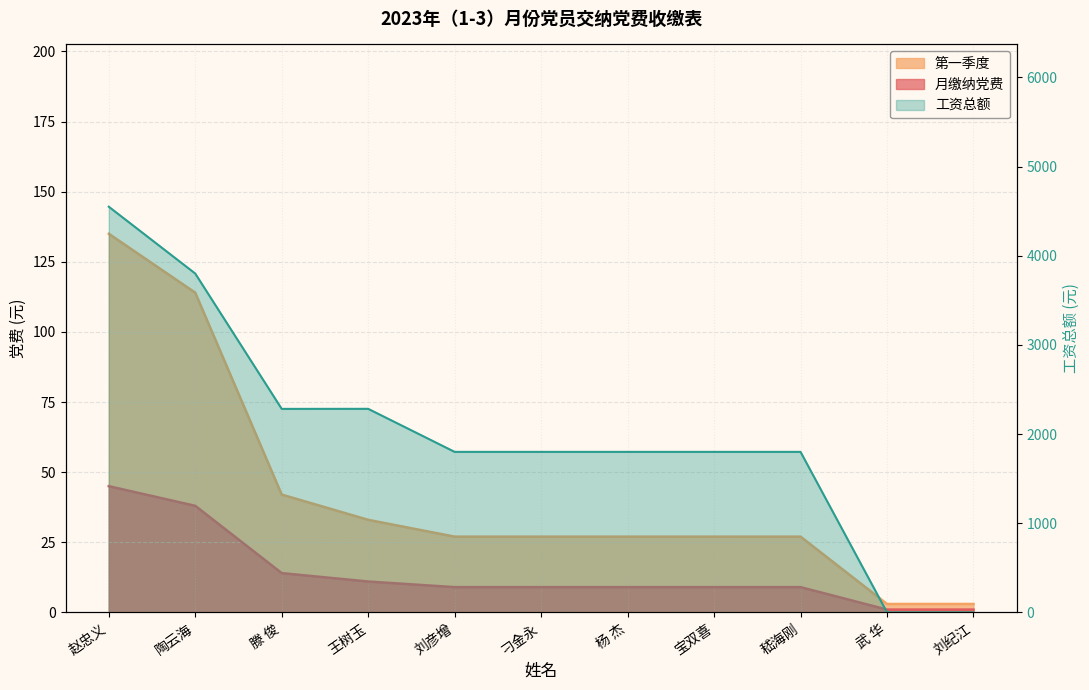

At which label does 第一季度 first exceed 9?

赵忠义